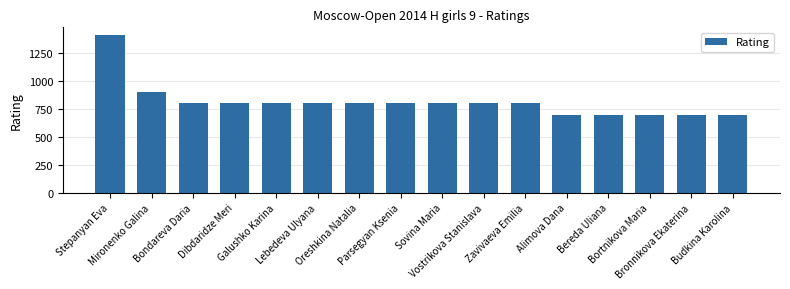

Between Galushko Karina and Bronnikova Ekaterina, which is larger?

Galushko Karina